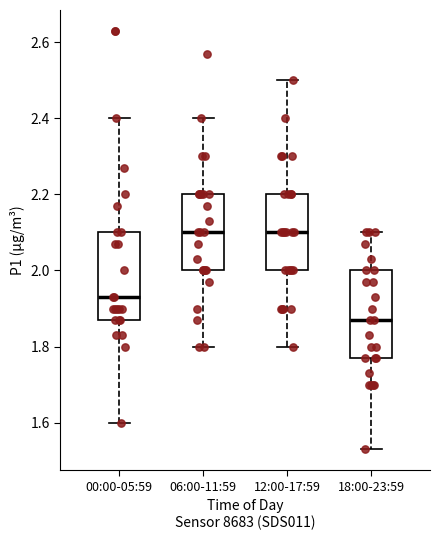

Where does the upper whisker of the box for 00:00-05:59 end on the y-axis? The values are not printed on the chart, so give them approximately, as read against the axis.

2.40